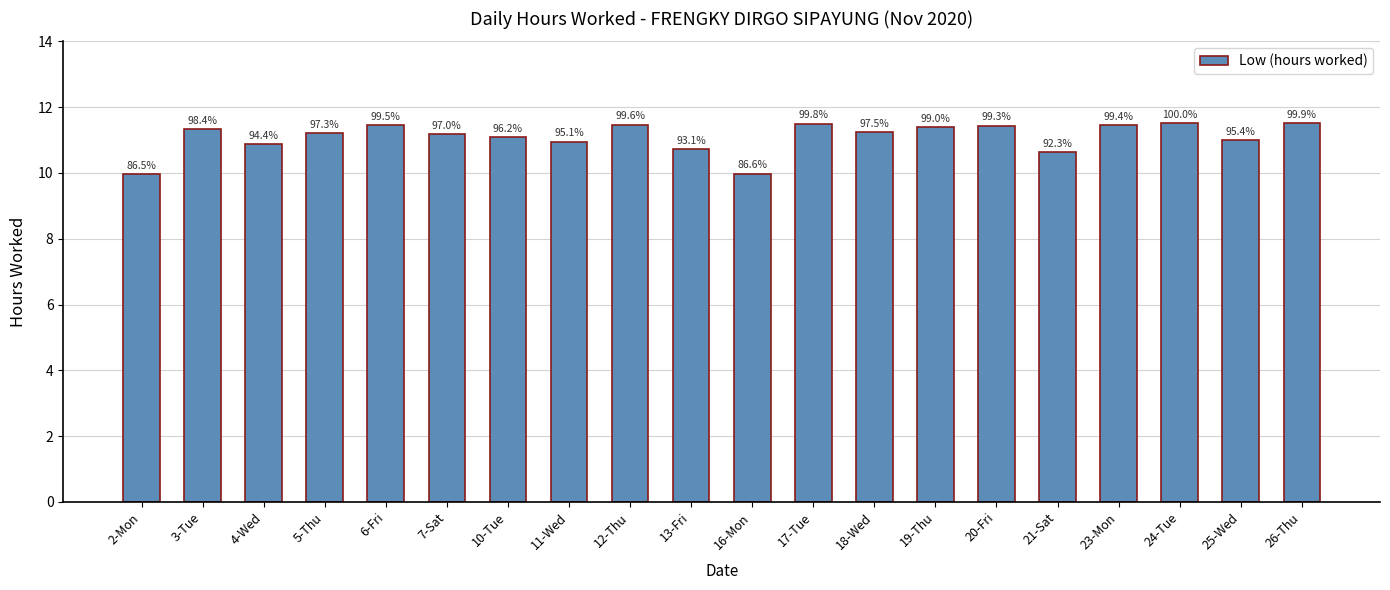

What is the change in value from 16-Mon to 19-Thu?

+1.4